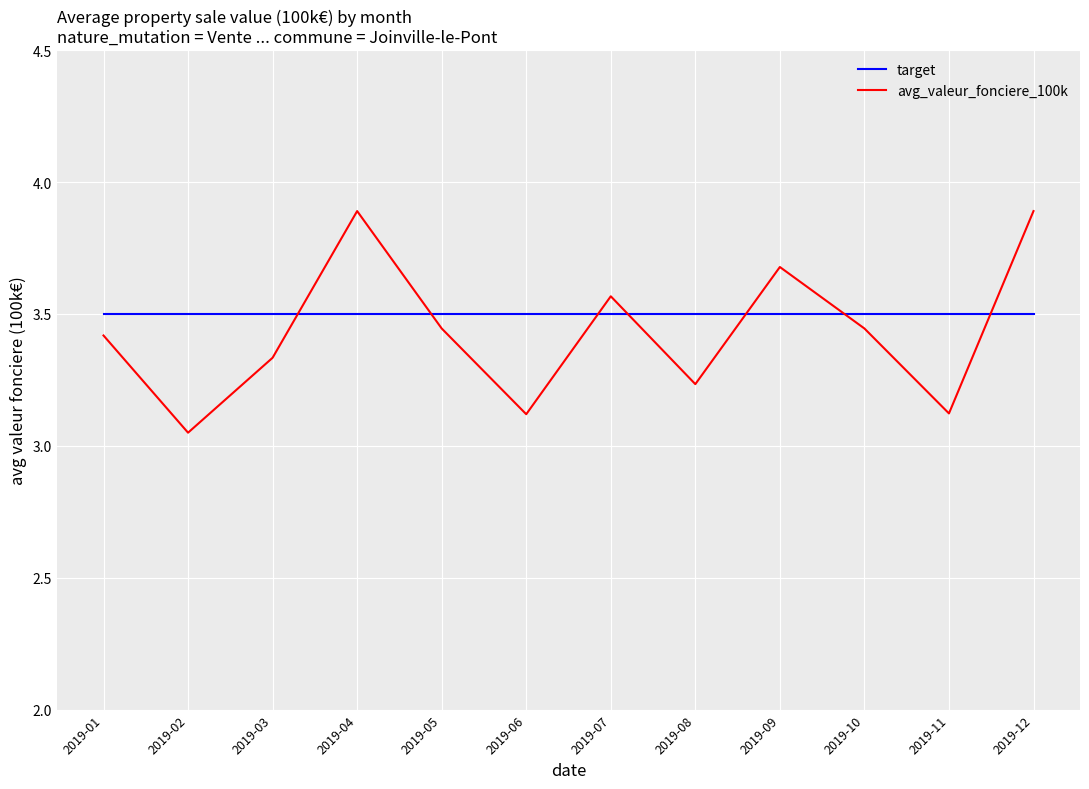

Is it true that avg_valeur_fonciere_100k equals 3.4 at 2019-01?

True